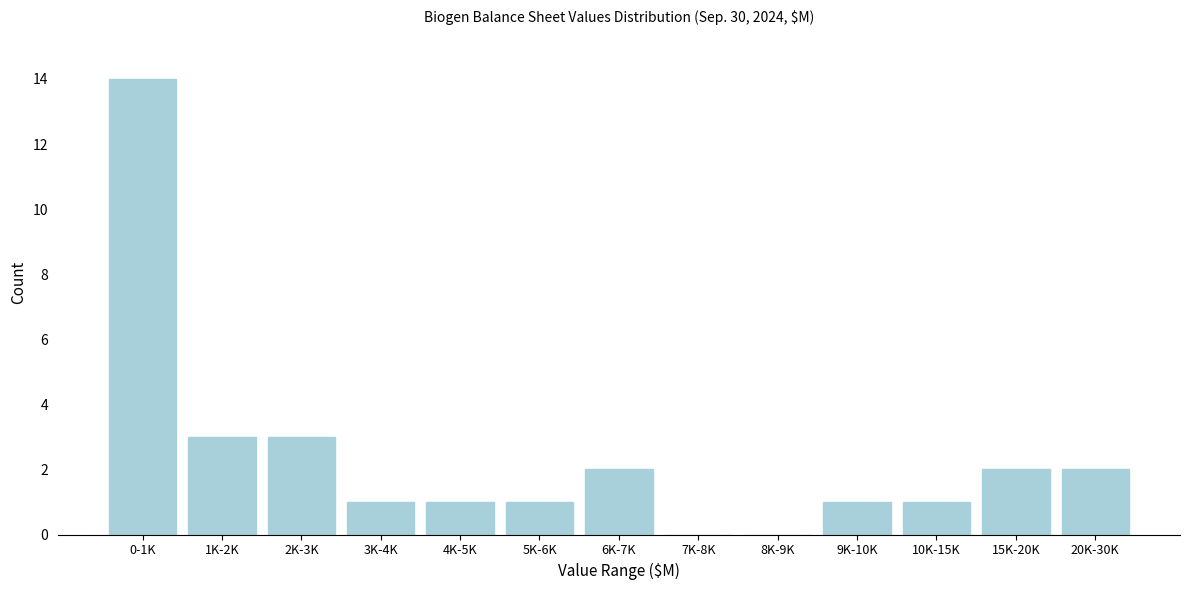

Reading left to right, transcribe all the data shown in this chart.

0-1K=14	1K-2K=3	2K-3K=3	3K-4K=1	4K-5K=1	5K-6K=1	6K-7K=2	7K-8K=0	8K-9K=0	9K-10K=1	10K-15K=1	15K-20K=2	20K-30K=2